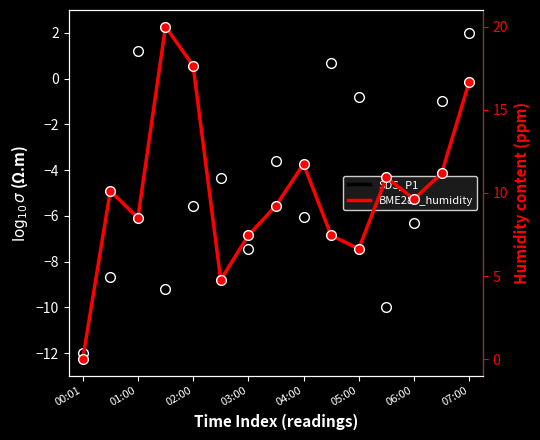

Rank the series at 00:01 from lowest to highest value.

SDS_P1, BME280_humidity